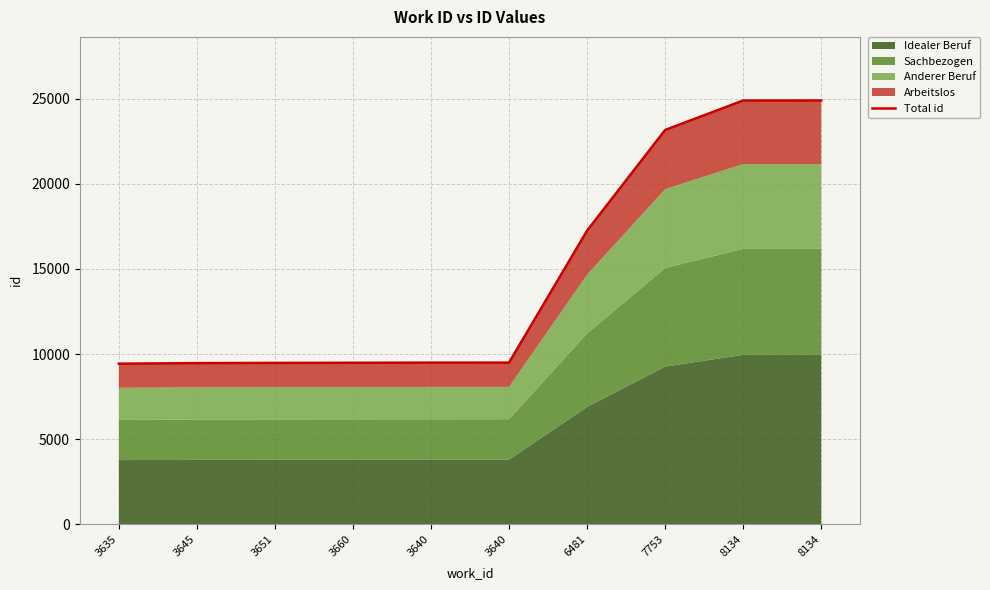

The value at 3635 is 3702.7. True or false?

False